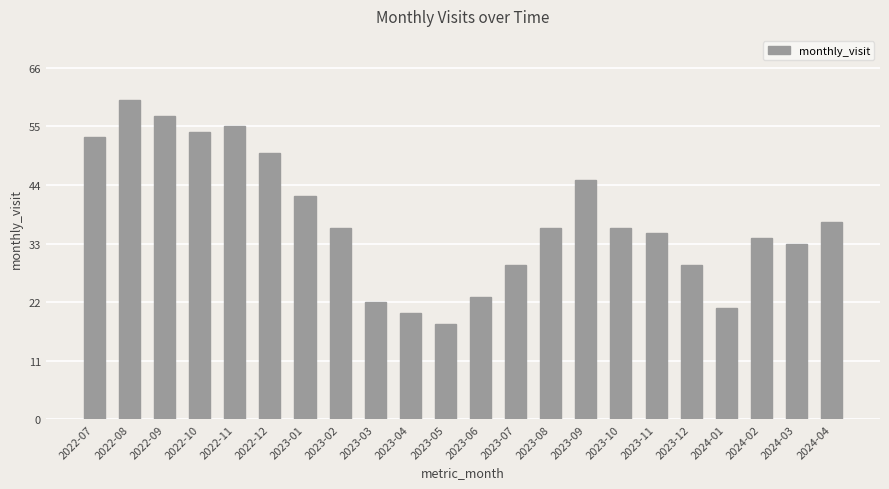

Reading left to right, extract all data points from this chart.

2022-07=53	2022-08=60	2022-09=57	2022-10=54	2022-11=55	2022-12=50	2023-01=42	2023-02=36	2023-03=22	2023-04=20	2023-05=18	2023-06=23	2023-07=29	2023-08=36	2023-09=45	2023-10=36	2023-11=35	2023-12=29	2024-01=21	2024-02=34	2024-03=33	2024-04=37